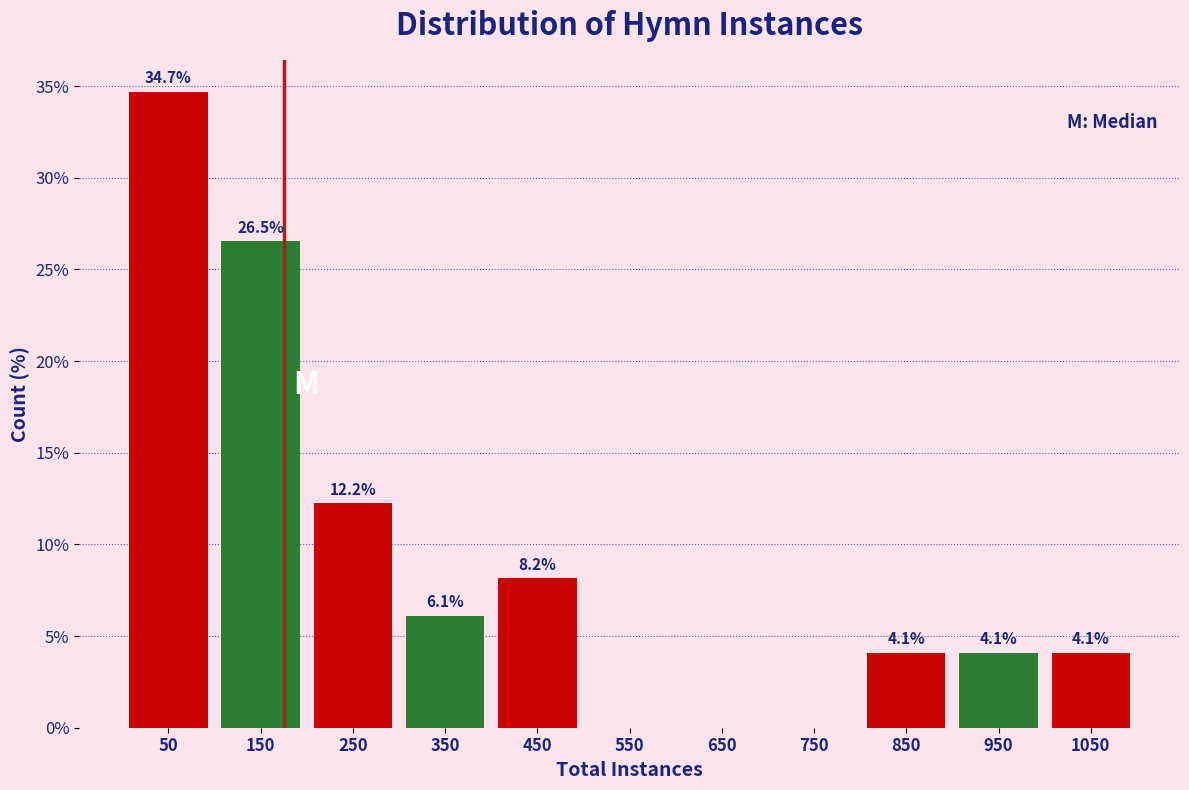

Which range on the x-axis has the tallest bar?

0 to 100